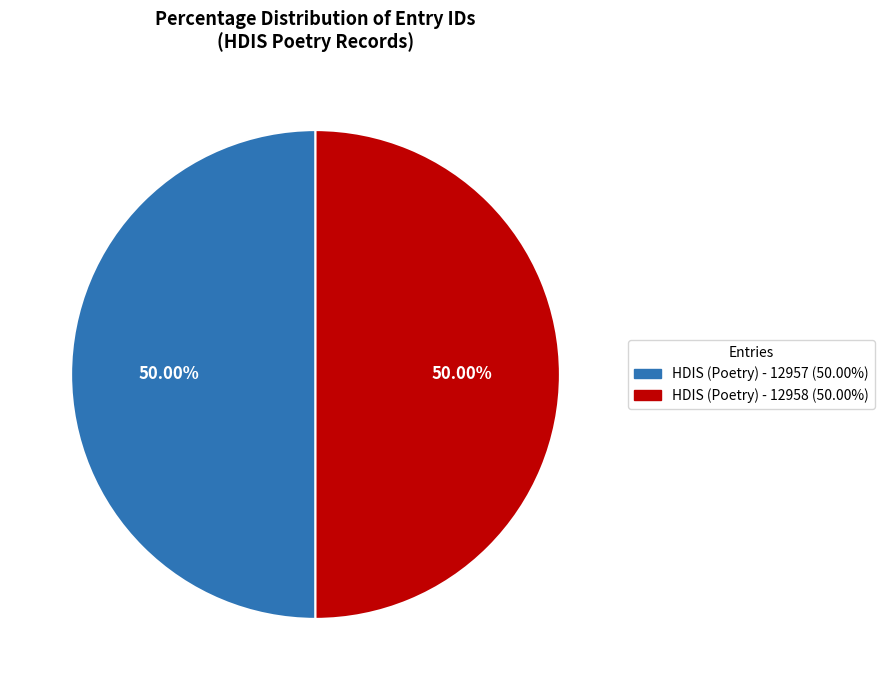

Count the number of slices in the pie.

2